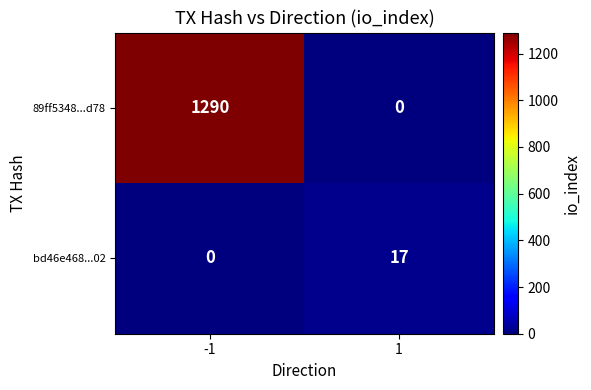

What is the difference between the bd46e468...02 values at -1 and 1?

17